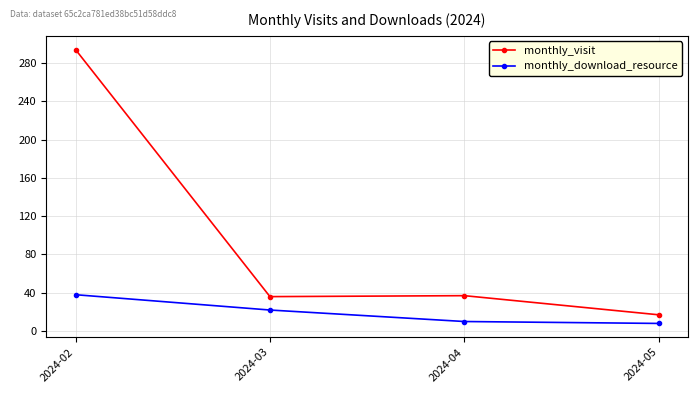

What is the difference between the maximum and second lowest values in the monthly_download_resource series?

28